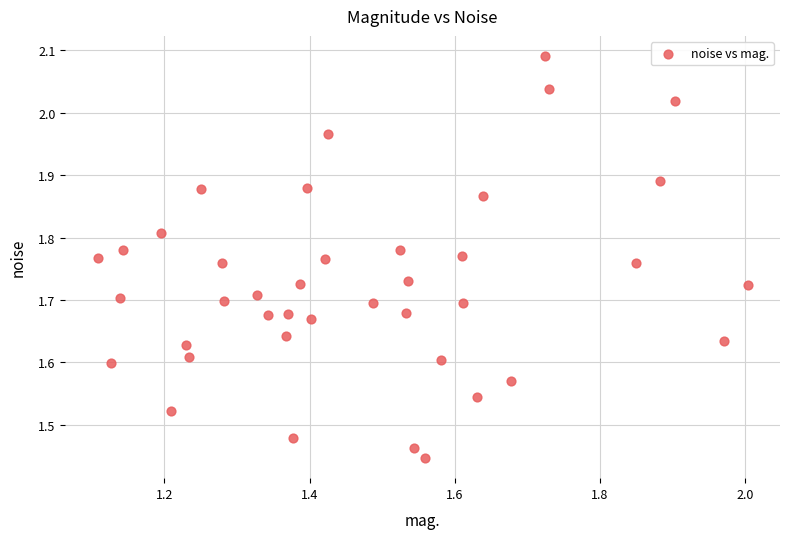

What is the range of Y values (max minus min)?

0.6